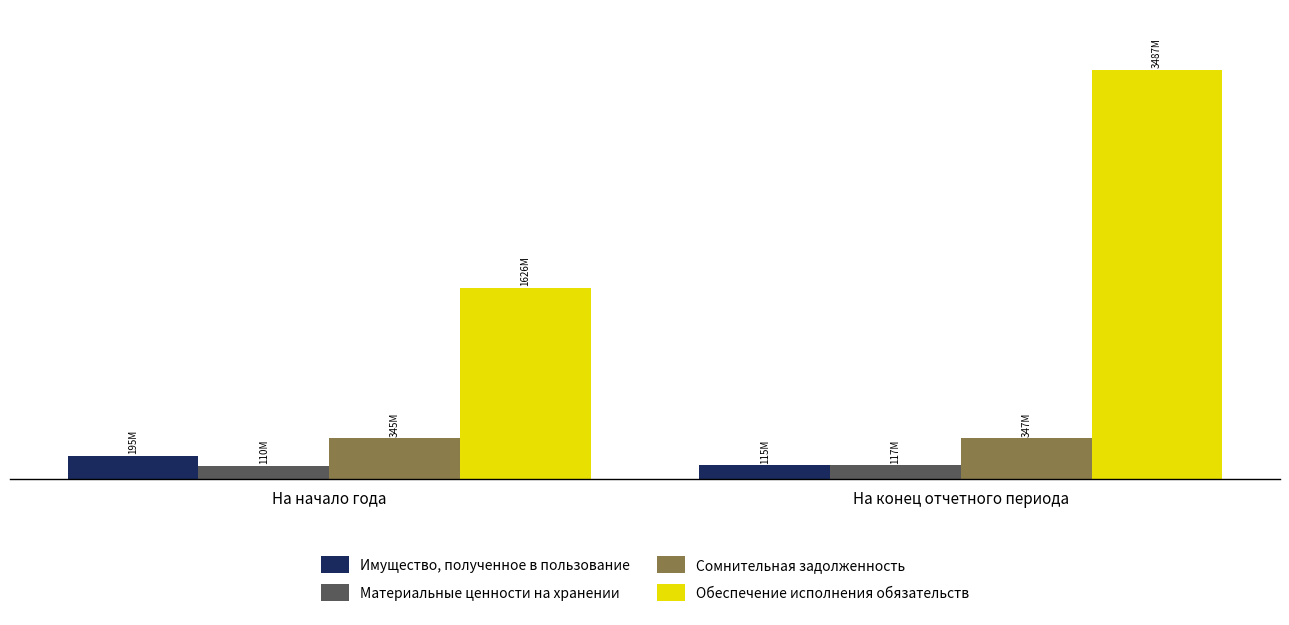

Which series changed the most between На начало года and На конец отчетного периода?

Обеспечение исполнения обязательств